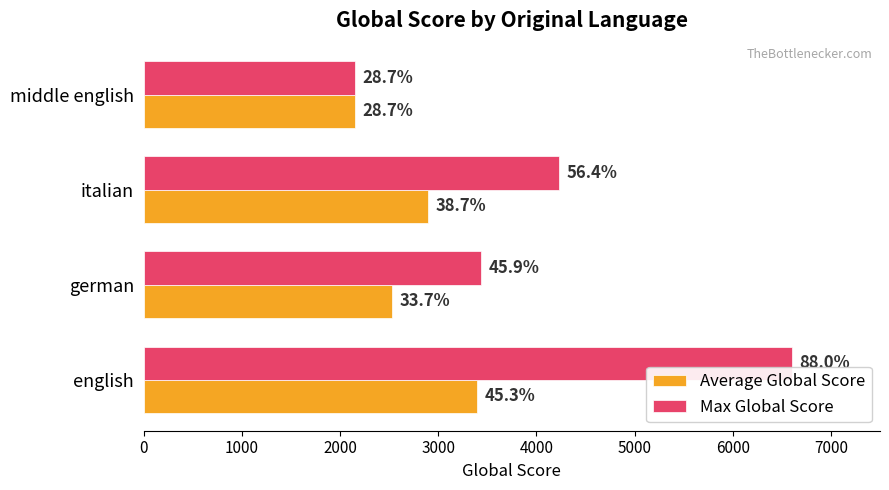

What are all the series names shown in the legend?

Average Global Score, Max Global Score